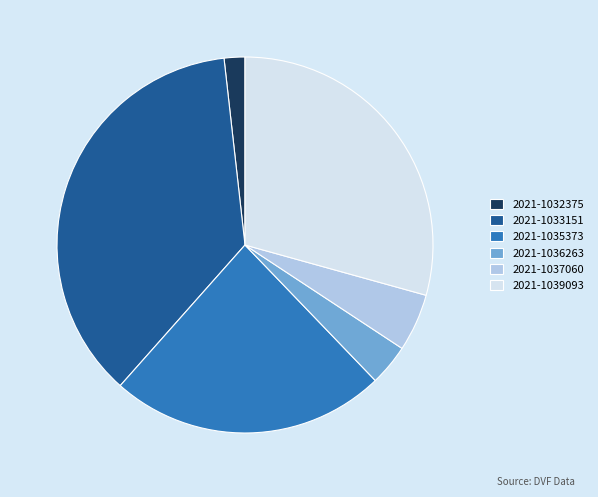

Is there any slice that represents more than half of the pie?

No